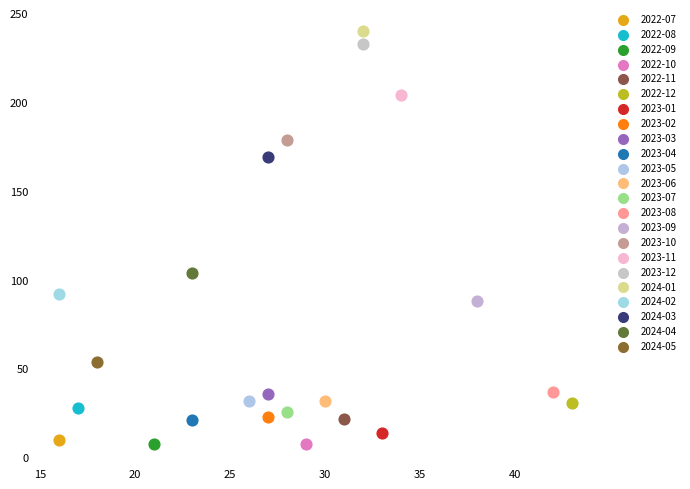

What are all the series names shown in the legend?

2022-07, 2022-08, 2022-09, 2022-10, 2022-11, 2022-12, 2023-01, 2023-02, 2023-03, 2023-04, 2023-05, 2023-06, 2023-07, 2023-08, 2023-09, 2023-10, 2023-11, 2023-12, 2024-01, 2024-02, 2024-03, 2024-04, 2024-05